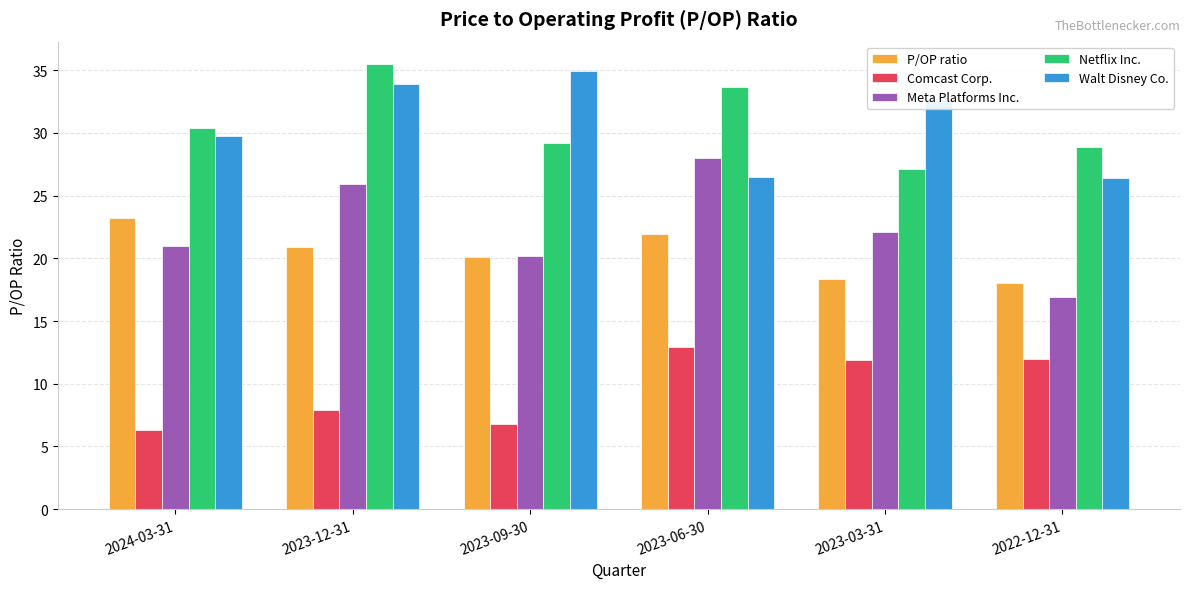

Count the number of categories in the chart.

6